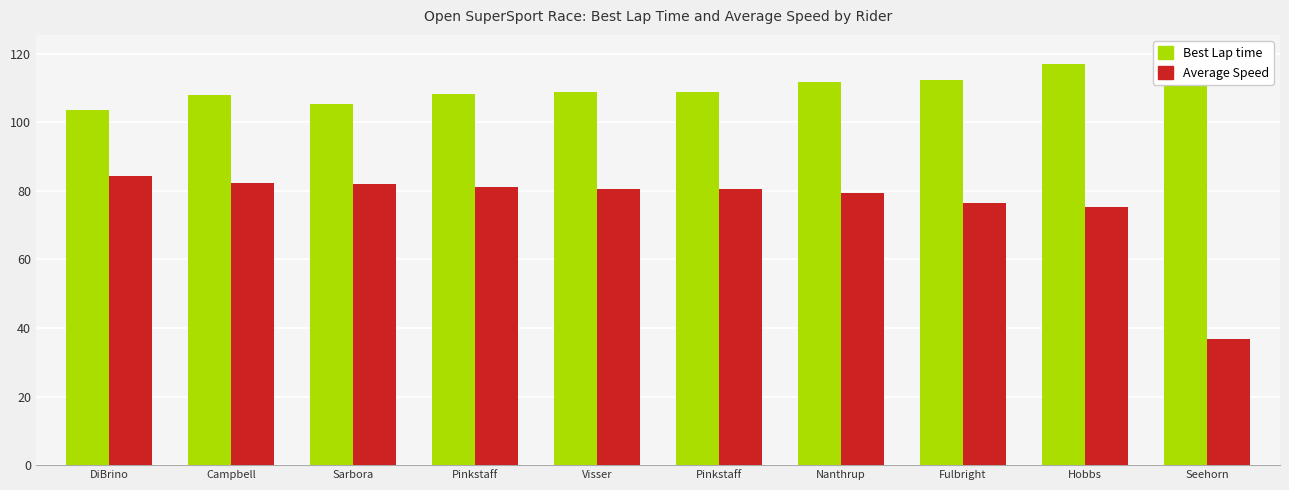

What is the value of the Average Speed bar at the 3rd from the left?

82.0